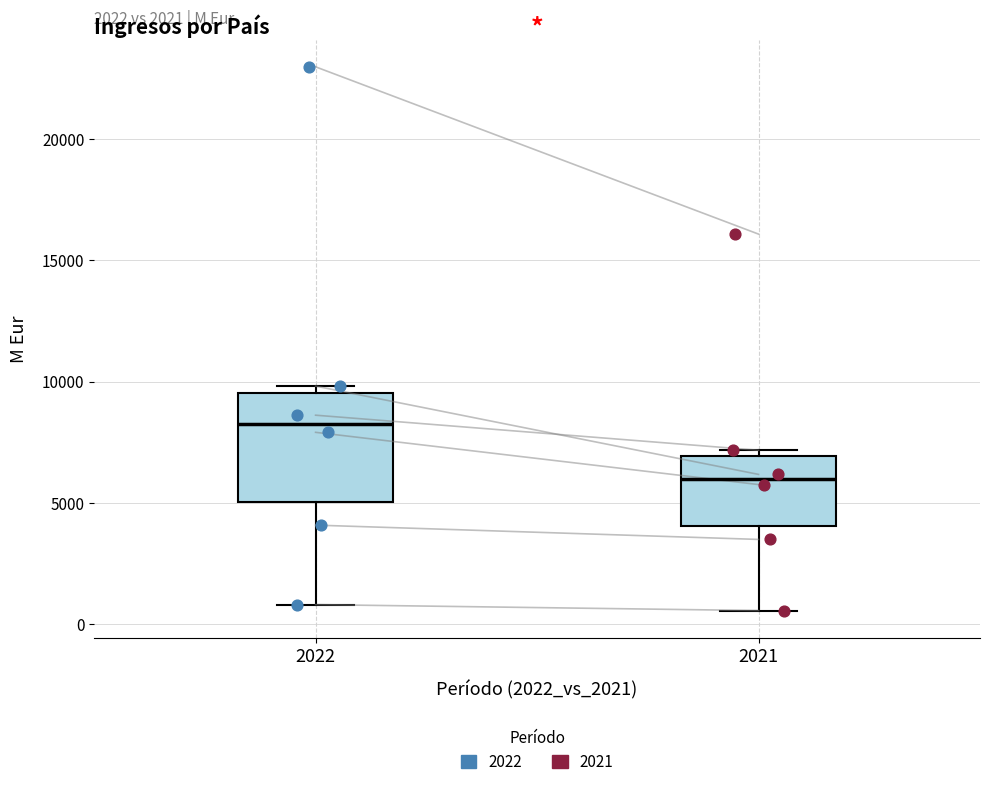

Which box has the lowest median line?

2021